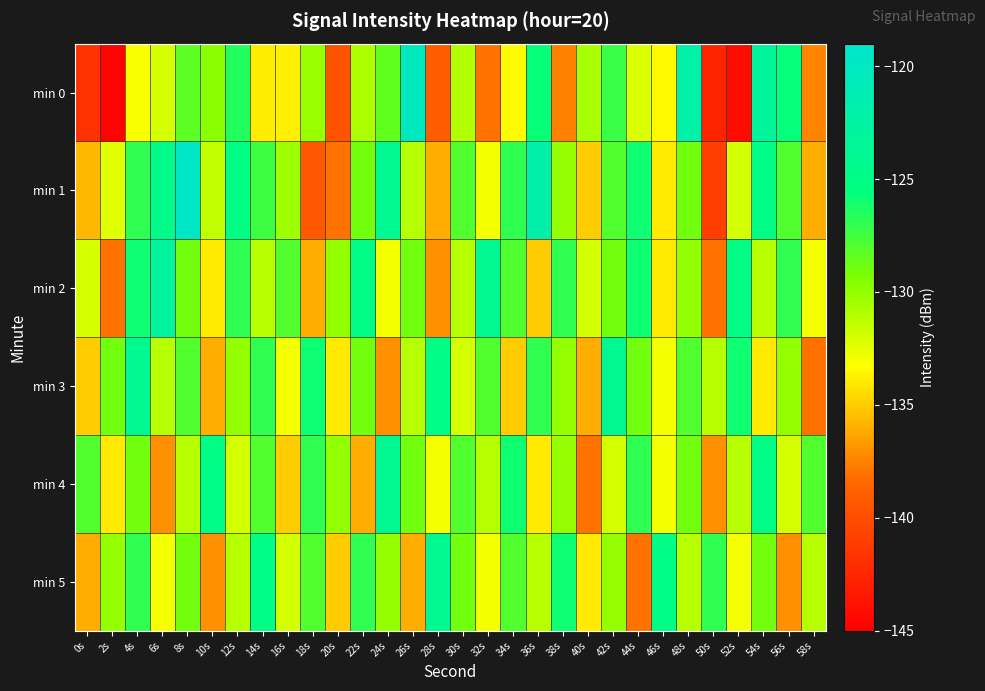

Reading left to right, what are all the values shown in this chart?

min 0: 0s=-141.8	2s=-144.8	4s=-133.2	6s=-131.9	8s=-128.3	10s=-129.7	12s=-126.6	14s=-133.9	16s=-133.8	18s=-130.1	20s=-139.7	22s=-130.7	24s=-128.5	26s=-120.3	28s=-139.1	30s=-130.9	32s=-138.0	34s=-133.3	36s=-125.7	38s=-137.6	40s=-130.6	42s=-127.3	44s=-132.2	46s=-133.5	48s=-122.2	50s=-142.6	52s=-144.2	54s=-123.2	56s=-125.7	58s=-137.4
min 1: 0s=-135.7	2s=-132.4	4s=-127.0	6s=-124.7	8s=-119.5	10s=-131.3	12s=-125.1	14s=-127.4	16s=-130.3	18s=-139.3	20s=-138.0	22s=-129.0	24s=-124.0	26s=-131.0	28s=-136.0	30s=-128.0	32s=-133.0	34s=-127.0	36s=-122.0	38s=-130.0	40s=-135.0	42s=-128.0	44s=-126.0	46s=-134.0	48s=-129.0	50s=-141.0	52s=-132.0	54s=-125.0	56s=-128.0	58s=-136.0
min 2: 0s=-132.0	2s=-138.0	4s=-126.0	6s=-123.0	8s=-129.0	10s=-134.0	12s=-127.0	14s=-131.0	16s=-128.0	18s=-136.0	20s=-130.0	22s=-125.0	24s=-133.0	26s=-129.0	28s=-137.0	30s=-131.0	32s=-124.0	34s=-128.0	36s=-135.0	38s=-127.0	40s=-132.0	42s=-129.0	44s=-126.0	46s=-134.0	48s=-130.0	50s=-138.0	52s=-125.0	54s=-131.0	56s=-127.0	58s=-133.0
min 3: 0s=-135.0	2s=-129.0	4s=-124.0	6s=-131.0	8s=-128.0	10s=-136.0	12s=-130.0	14s=-127.0	16s=-133.0	18s=-126.0	20s=-134.0	22s=-129.0	24s=-137.0	26s=-131.0	28s=-125.0	30s=-132.0	32s=-128.0	34s=-135.0	36s=-127.0	38s=-130.0	40s=-136.0	42s=-124.0	44s=-129.0	46s=-133.0	48s=-128.0	50s=-131.0	52s=-126.0	54s=-134.0	56s=-130.0	58s=-138.0
min 4: 0s=-128.0	2s=-134.0	4s=-129.0	6s=-137.0	8s=-131.0	10s=-125.0	12s=-132.0	14s=-128.0	16s=-135.0	18s=-127.0	20s=-130.0	22s=-136.0	24s=-124.0	26s=-129.0	28s=-133.0	30s=-128.0	32s=-131.0	34s=-126.0	36s=-134.0	38s=-130.0	40s=-138.0	42s=-132.0	44s=-127.0	46s=-133.0	48s=-129.0	50s=-137.0	52s=-131.0	54s=-125.0	56s=-132.0	58s=-128.0
min 5: 0s=-136.0	2s=-130.0	4s=-127.0	6s=-133.0	8s=-129.0	10s=-137.0	12s=-131.0	14s=-125.0	16s=-132.0	18s=-128.0	20s=-135.0	22s=-127.0	24s=-130.0	26s=-136.0	28s=-124.0	30s=-129.0	32s=-133.0	34s=-128.0	36s=-131.0	38s=-126.0	40s=-134.0	42s=-130.0	44s=-138.0	46s=-125.0	48s=-131.0	50s=-127.0	52s=-133.0	54s=-129.0	56s=-137.0	58s=-131.0